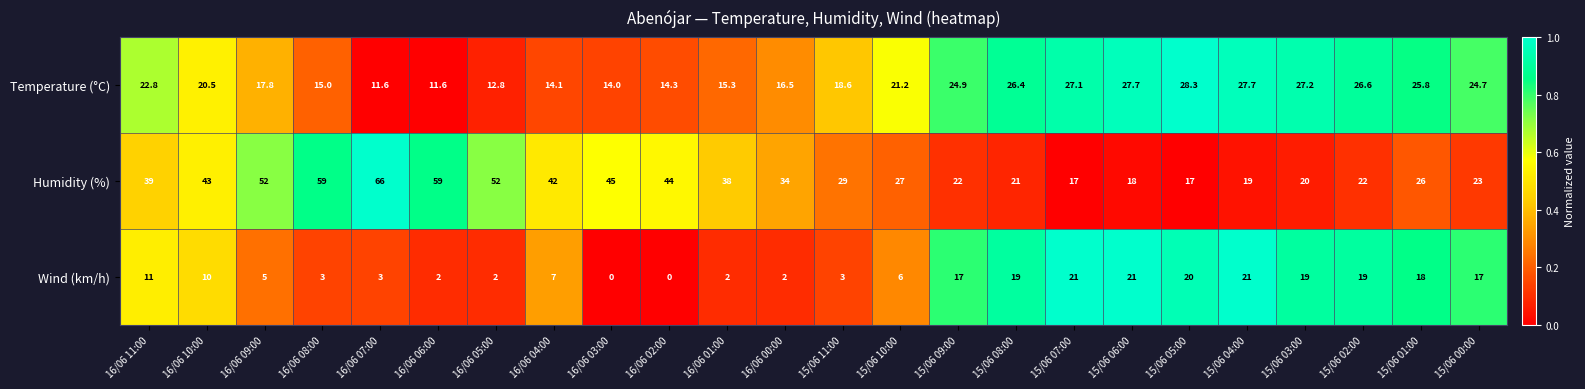

Count the number of categories in the chart.

24